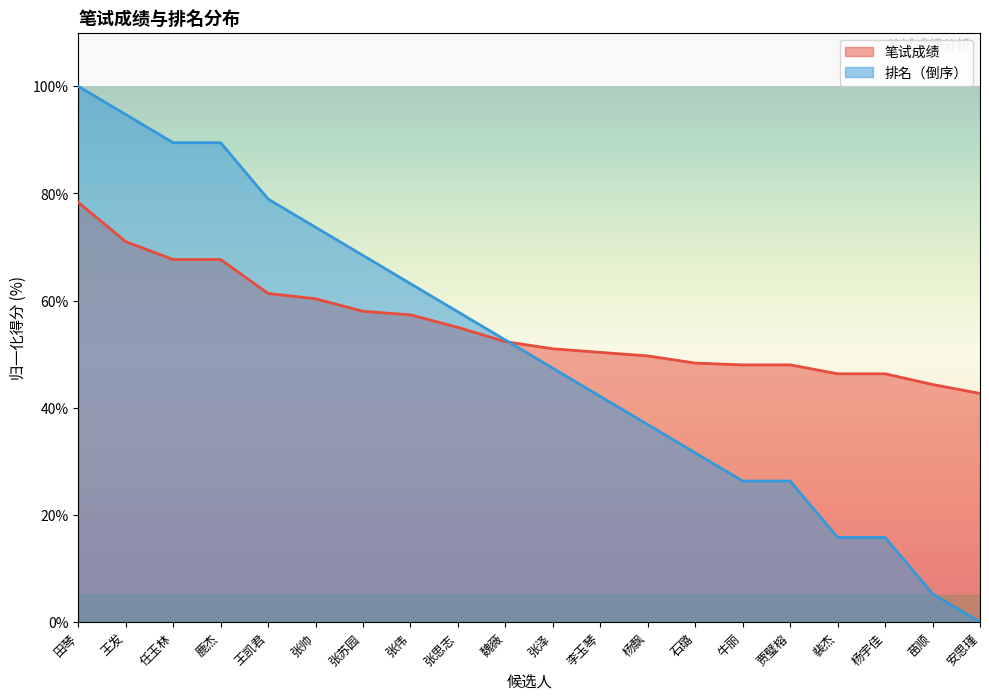

Reading left to right, transcribe all the data shown in this chart.

笔试成绩: 78.3	71.0	67.7	67.7	61.3	60.3	58.0	57.3	55.0	52.3	51.0	50.3	49.7	48.3	48.0	48.0	46.3	46.3	44.3	42.7
排名: 100.0	94.7	89.5	89.5	78.9	73.7	68.4	63.2	57.9	52.6	47.4	42.1	36.8	31.6	26.3	26.3	15.8	15.8	5.3	0.0